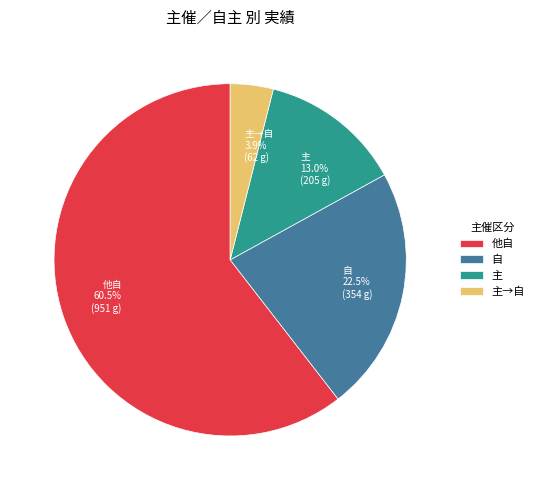

Between 自 and 主→自, which is larger?

自